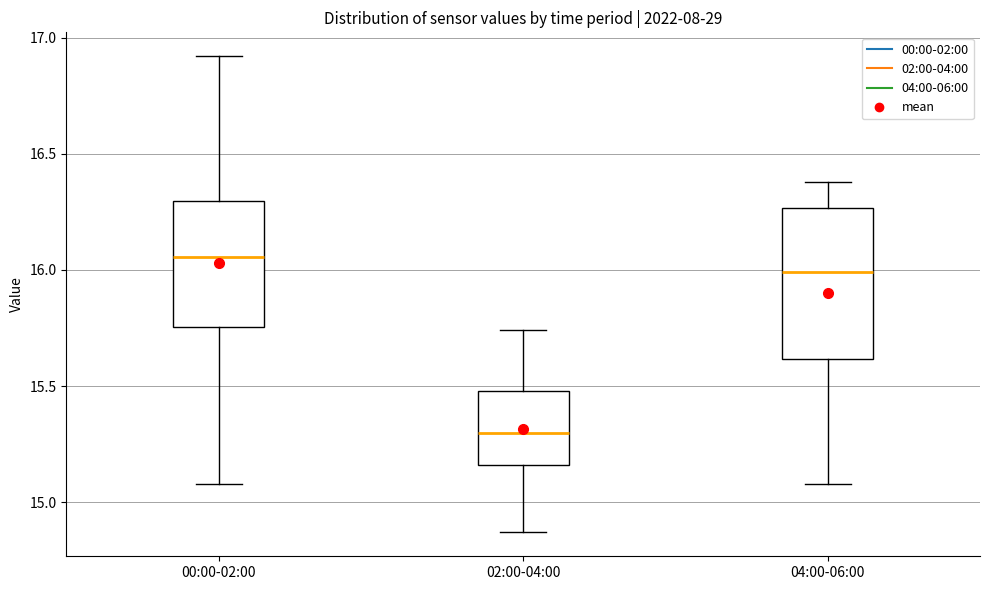

Which box is the tallest, from its lower edge to its upper edge?

04:00-06:00